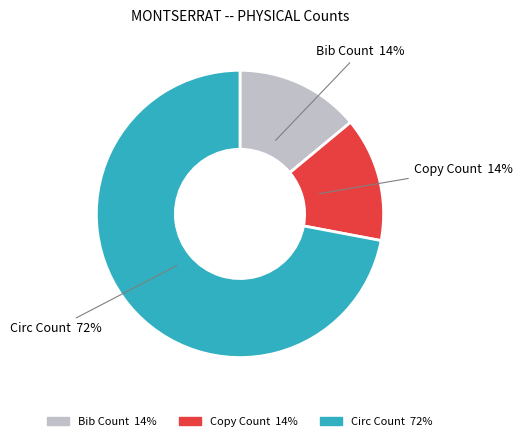

True or false: Bib Count accounts for 8% of the total.

False